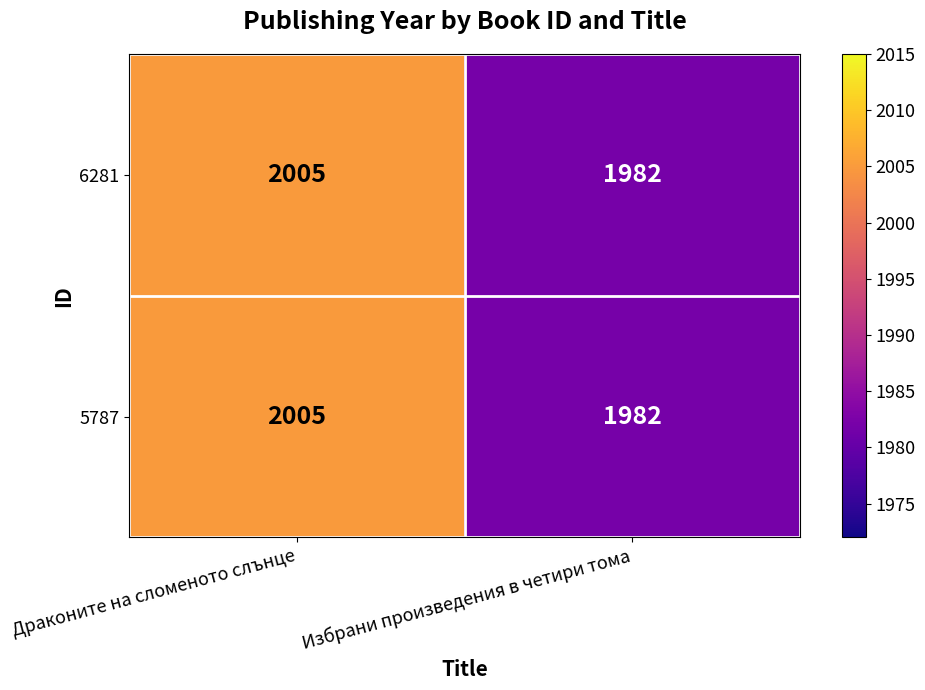

Which label corresponds to the largest value in the chart?

Драконите на сломеното слънце